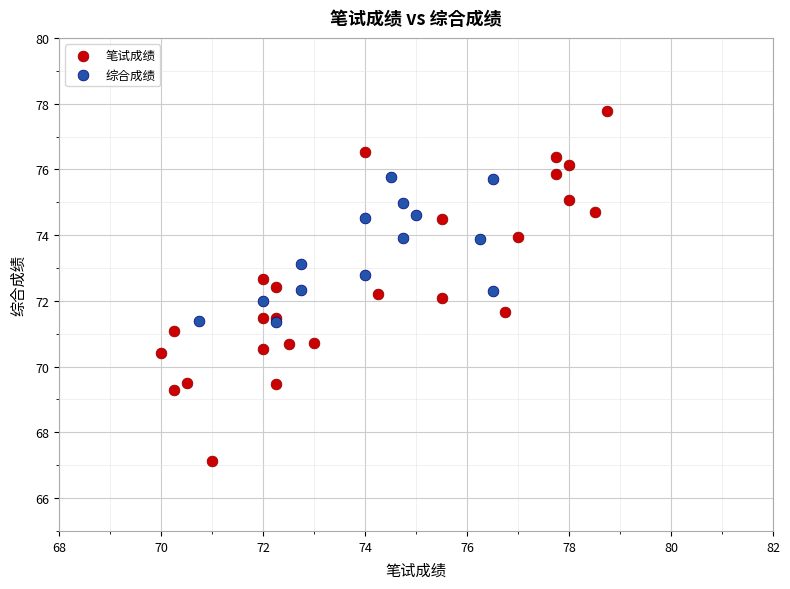

Which series has the largest Y range (max minus min)?

笔试成绩